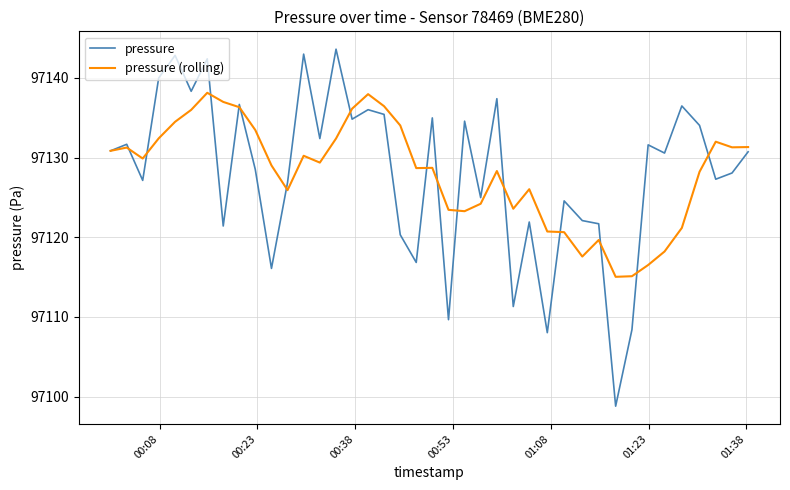

What is the minimum value for pressure?

97098.8